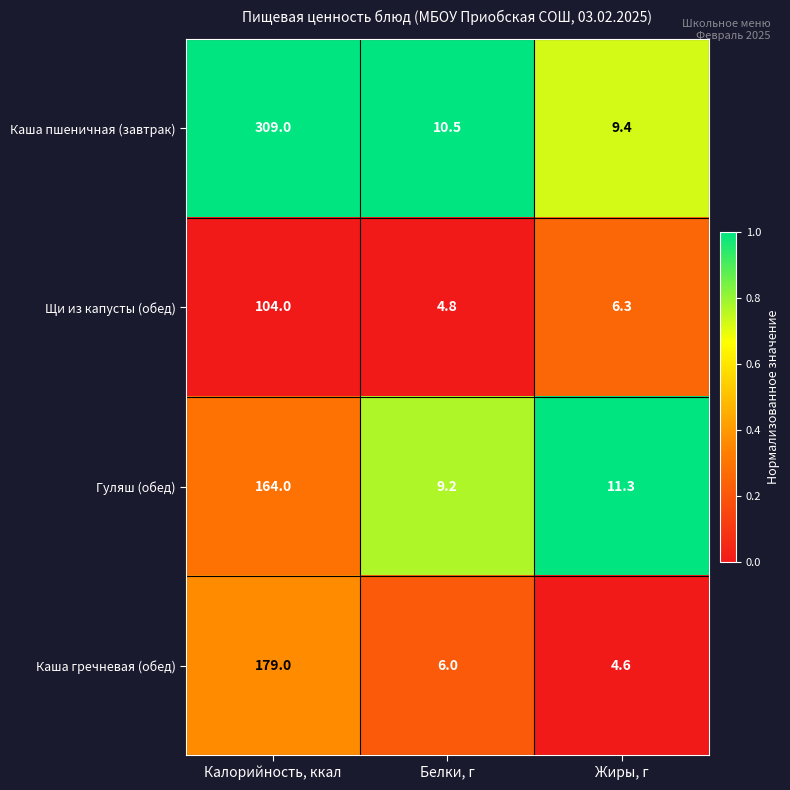

Where is Гуляш (обед) nearest to the value 86?

Жиры, г